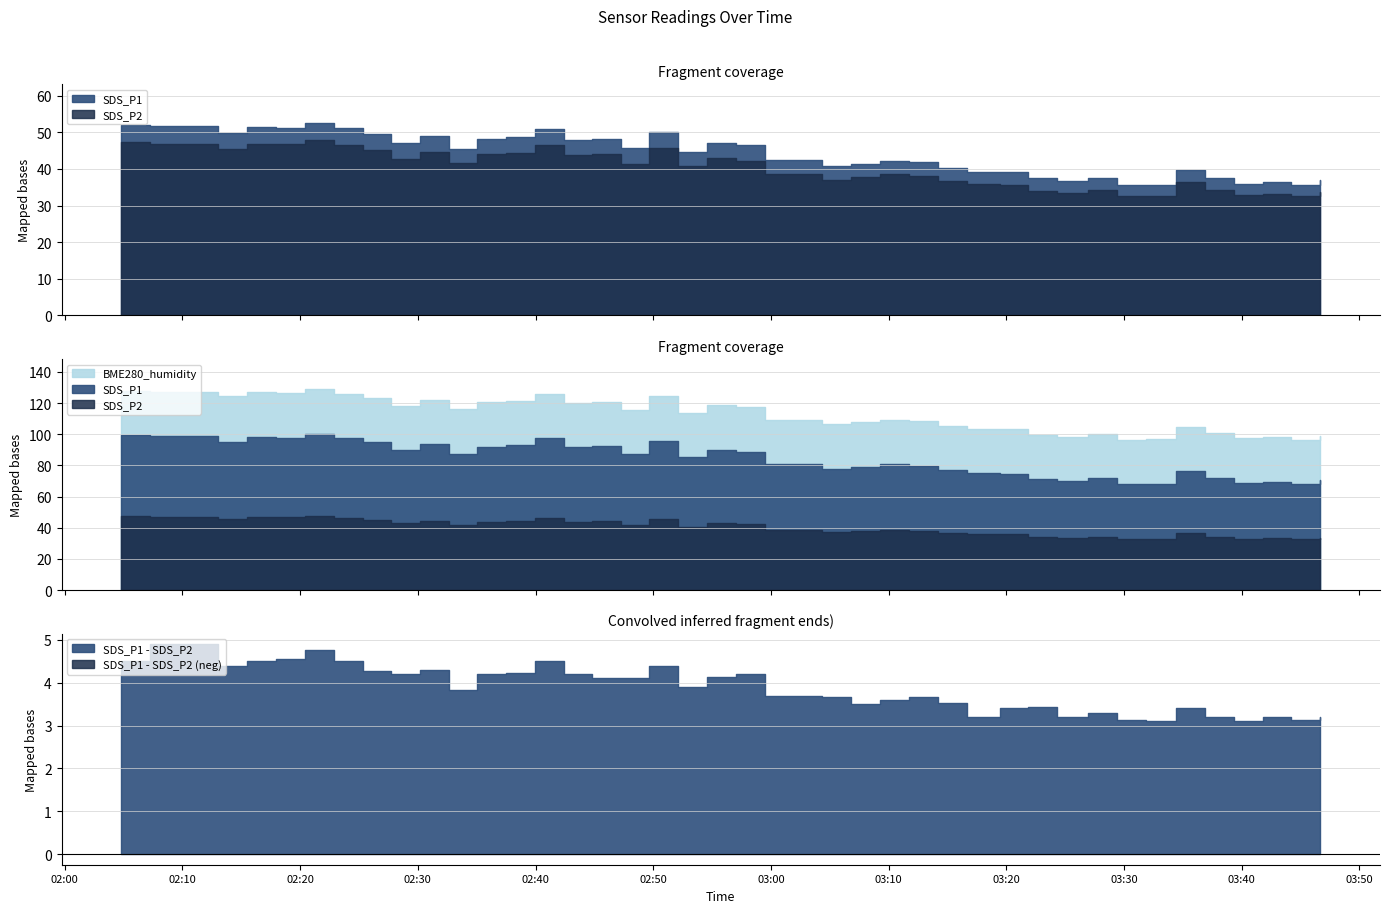

What is the difference between the SDS_P1 values at 2021/12/09 02:27:44 and 2021/12/09 03:24:19?

10.4